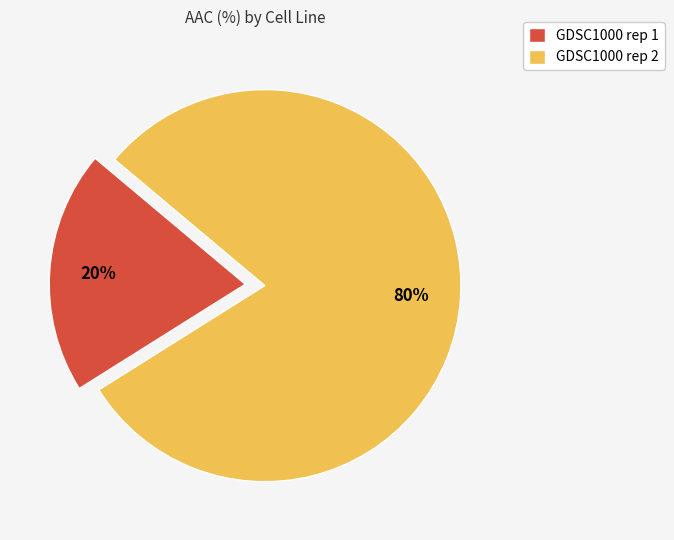

Is it true that GDSC1000 rep 1 is 26% of the pie?

False